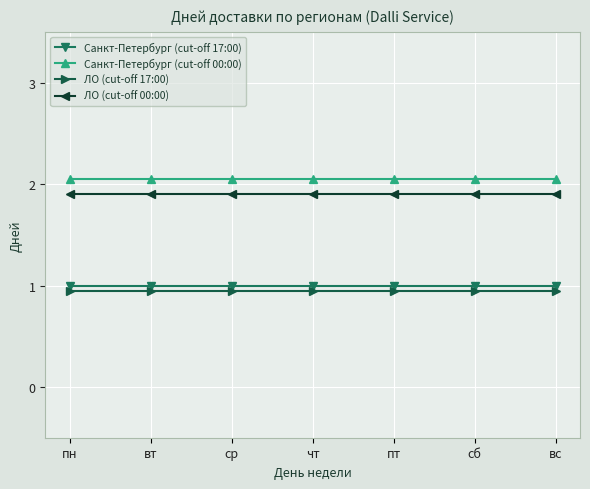

What is the spread (max minus min) of values at вт?

1.1